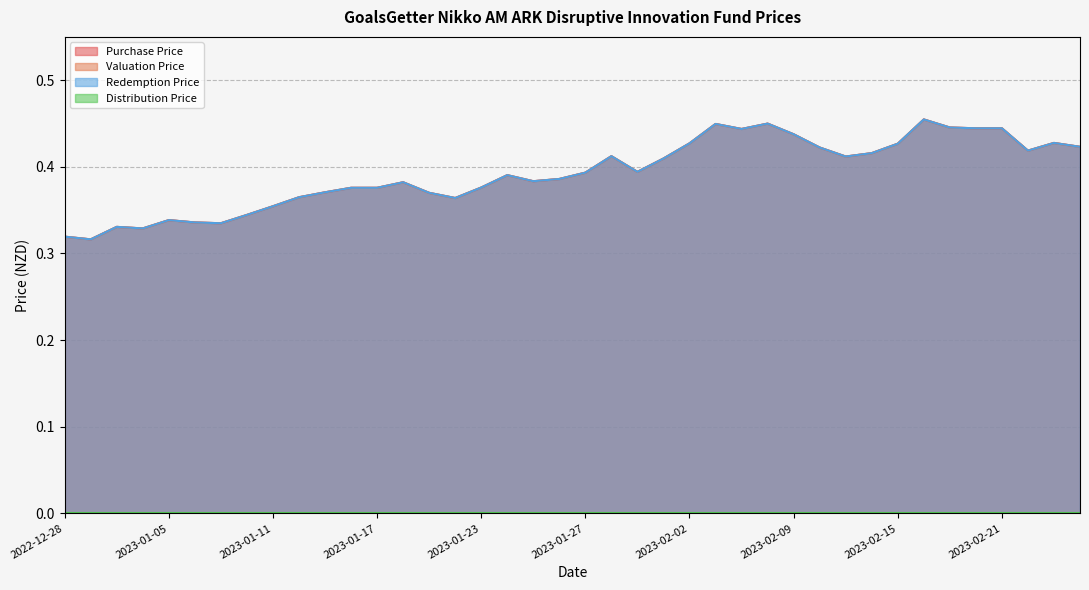

What is the value of the Purchase Price point at the 35th from the left?

0.4